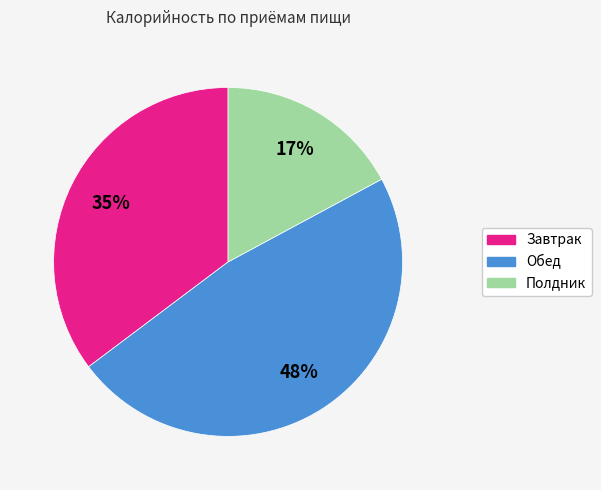

Is there a majority slice in this chart?

No